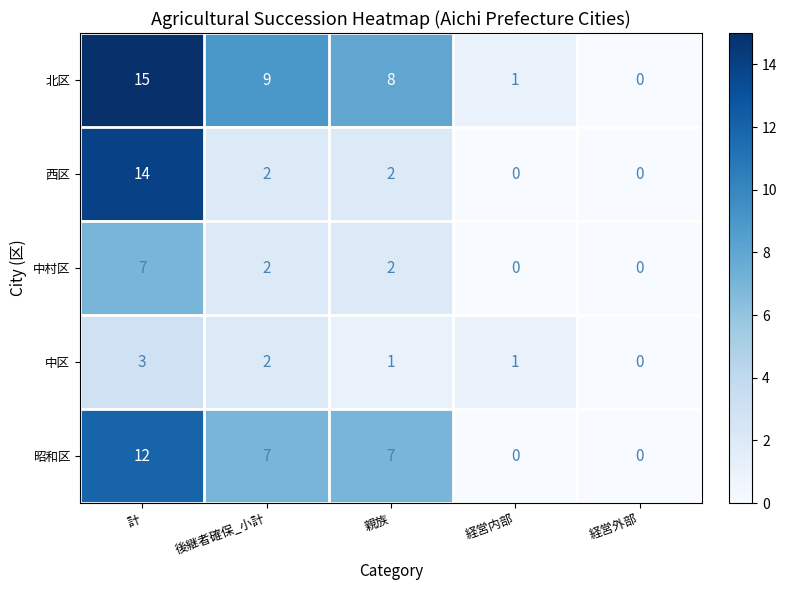

Is it true that 昭和区 equals 8 at 計?

False